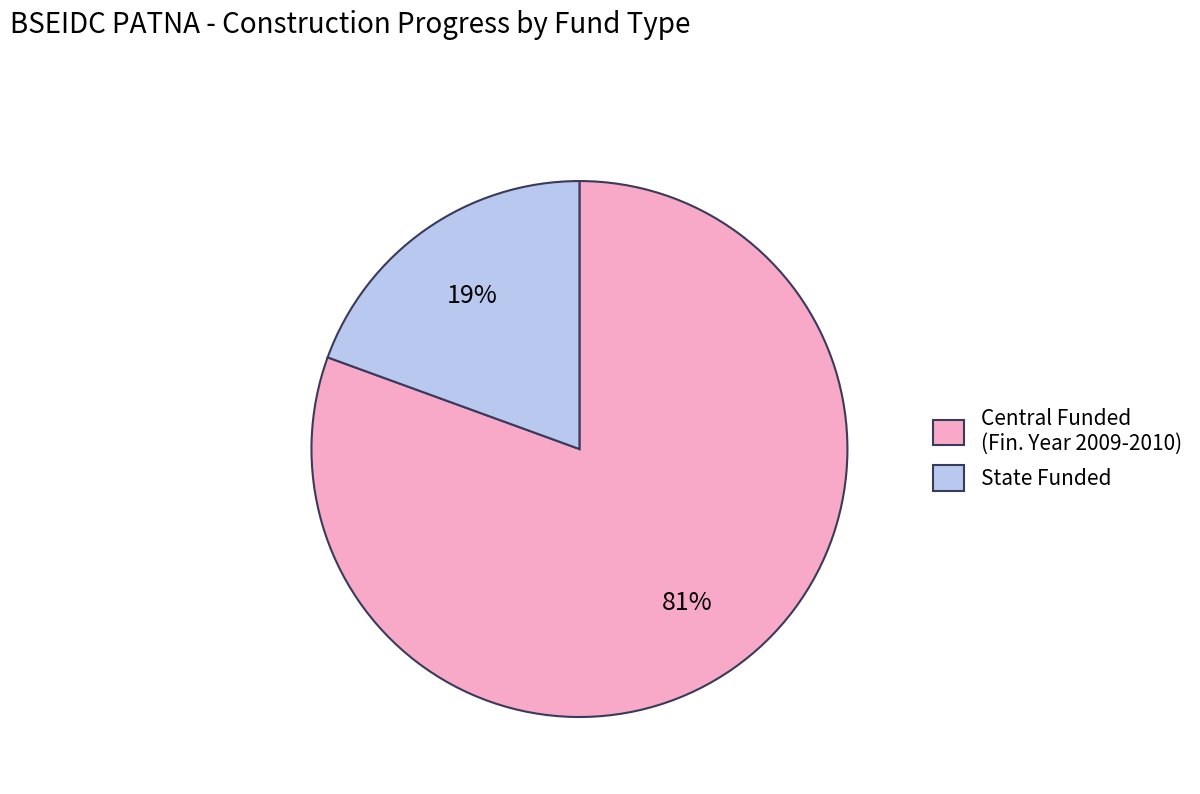

Is there any slice that represents more than half of the pie?

Yes